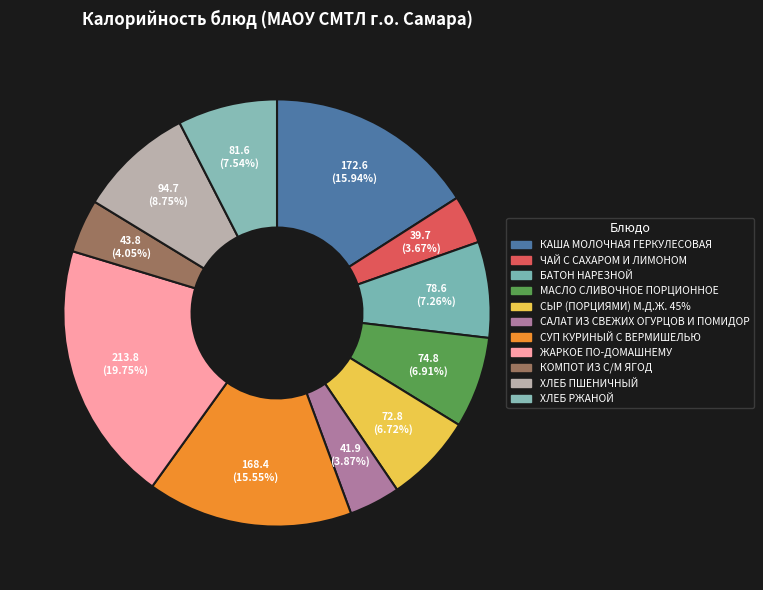

How much of the chart is everything except ХЛЕБ РЖАНОЙ?

92.5%